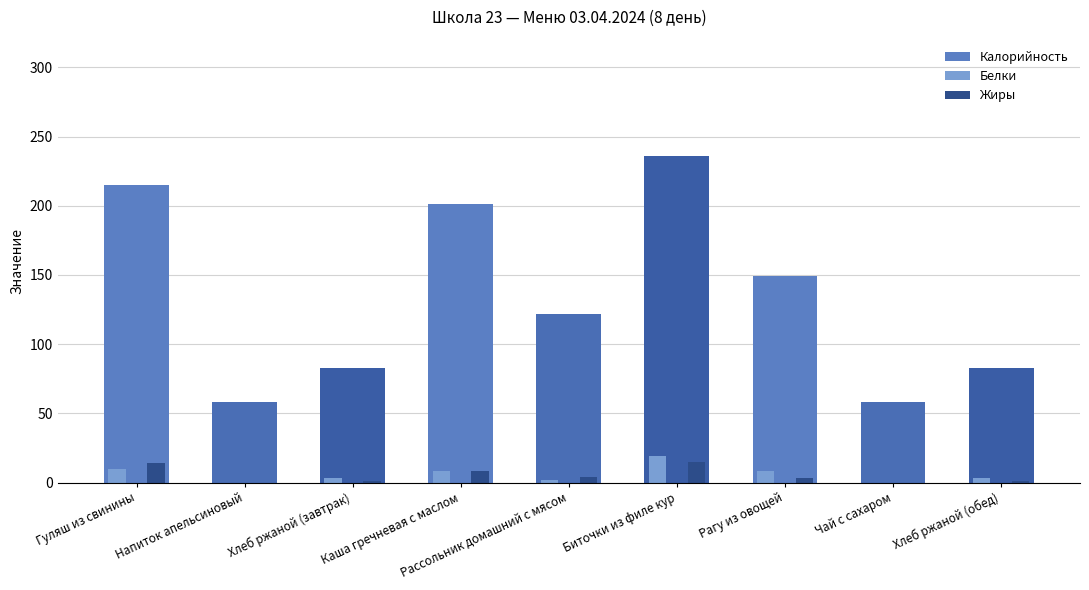

The Белки series shows 19 at Биточки из филе кур. True or false?

True